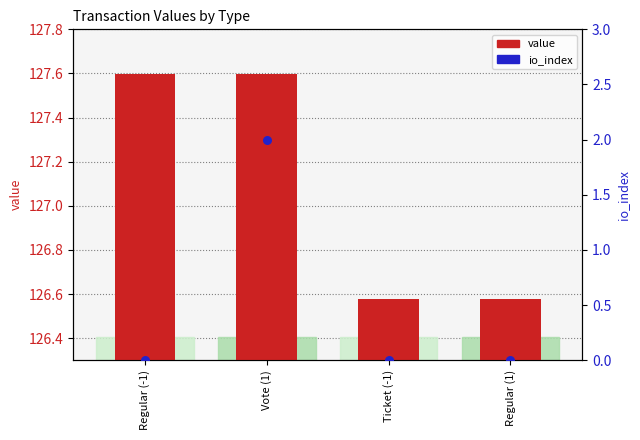

Is the value of io_index at Regular (-1) greater than the value of value at Regular (-1)?

No